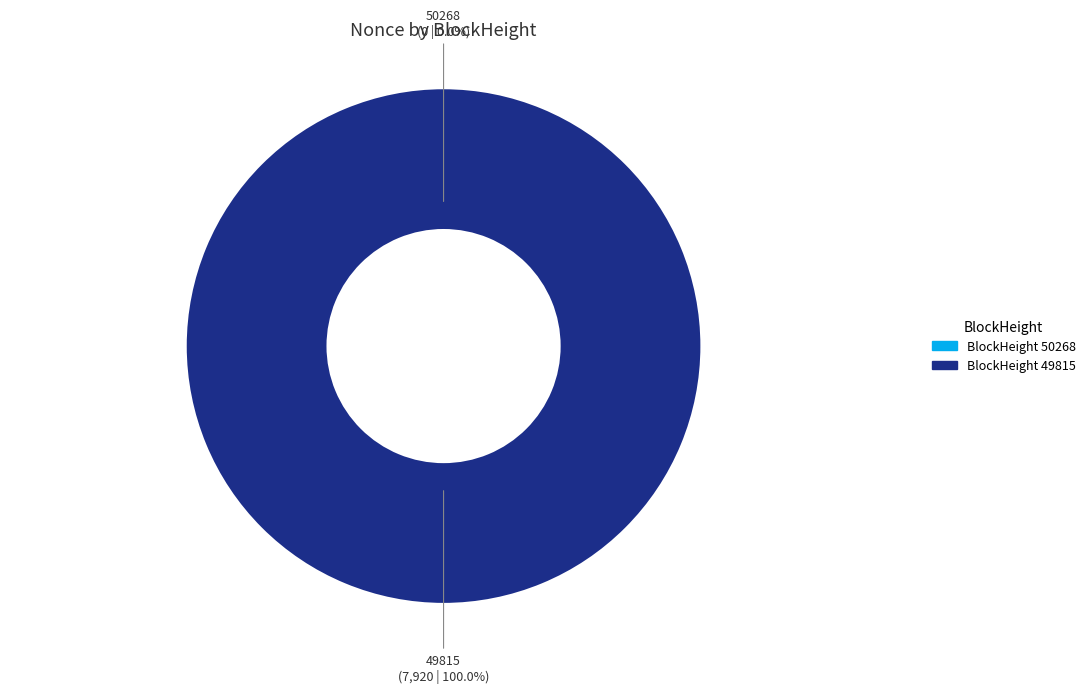

What is the largest slice in the pie chart?

49815